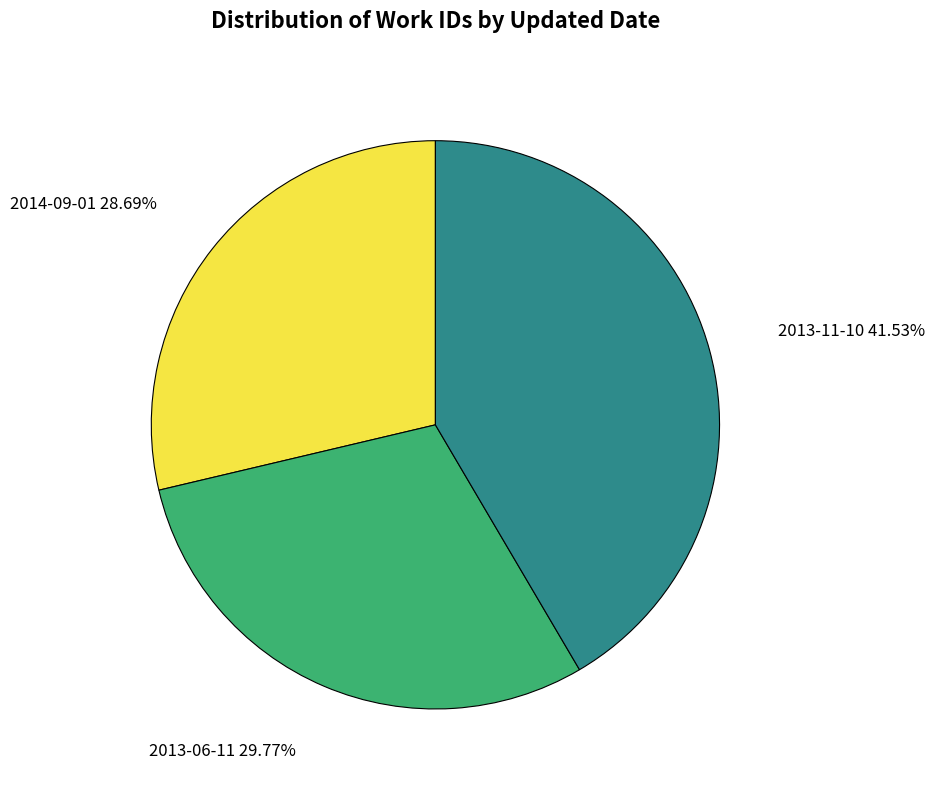

What is the smallest slice in the pie chart?

2014-09-01